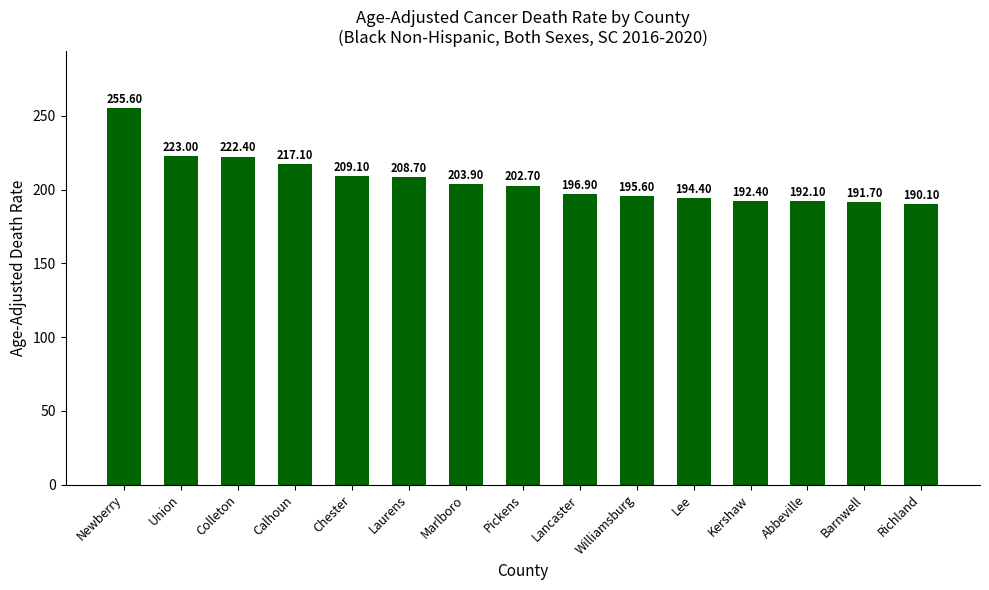

At which label does the data first exceed 202?

Newberry